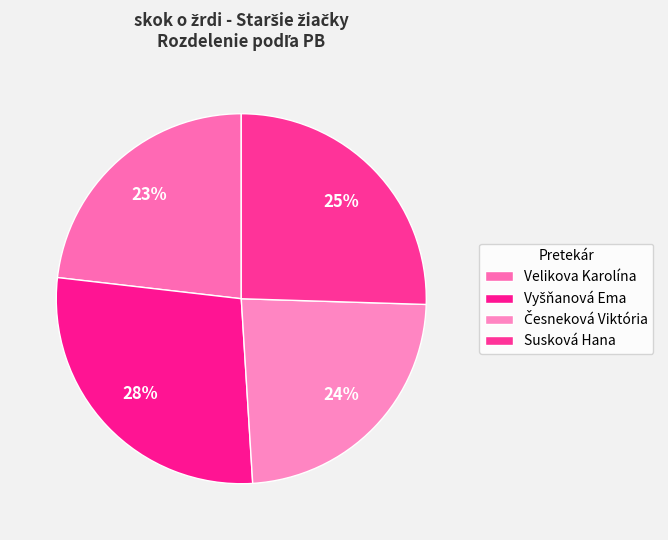

Which has a higher value, Česneková Viktória or Velikova Karolína?

Česneková Viktória